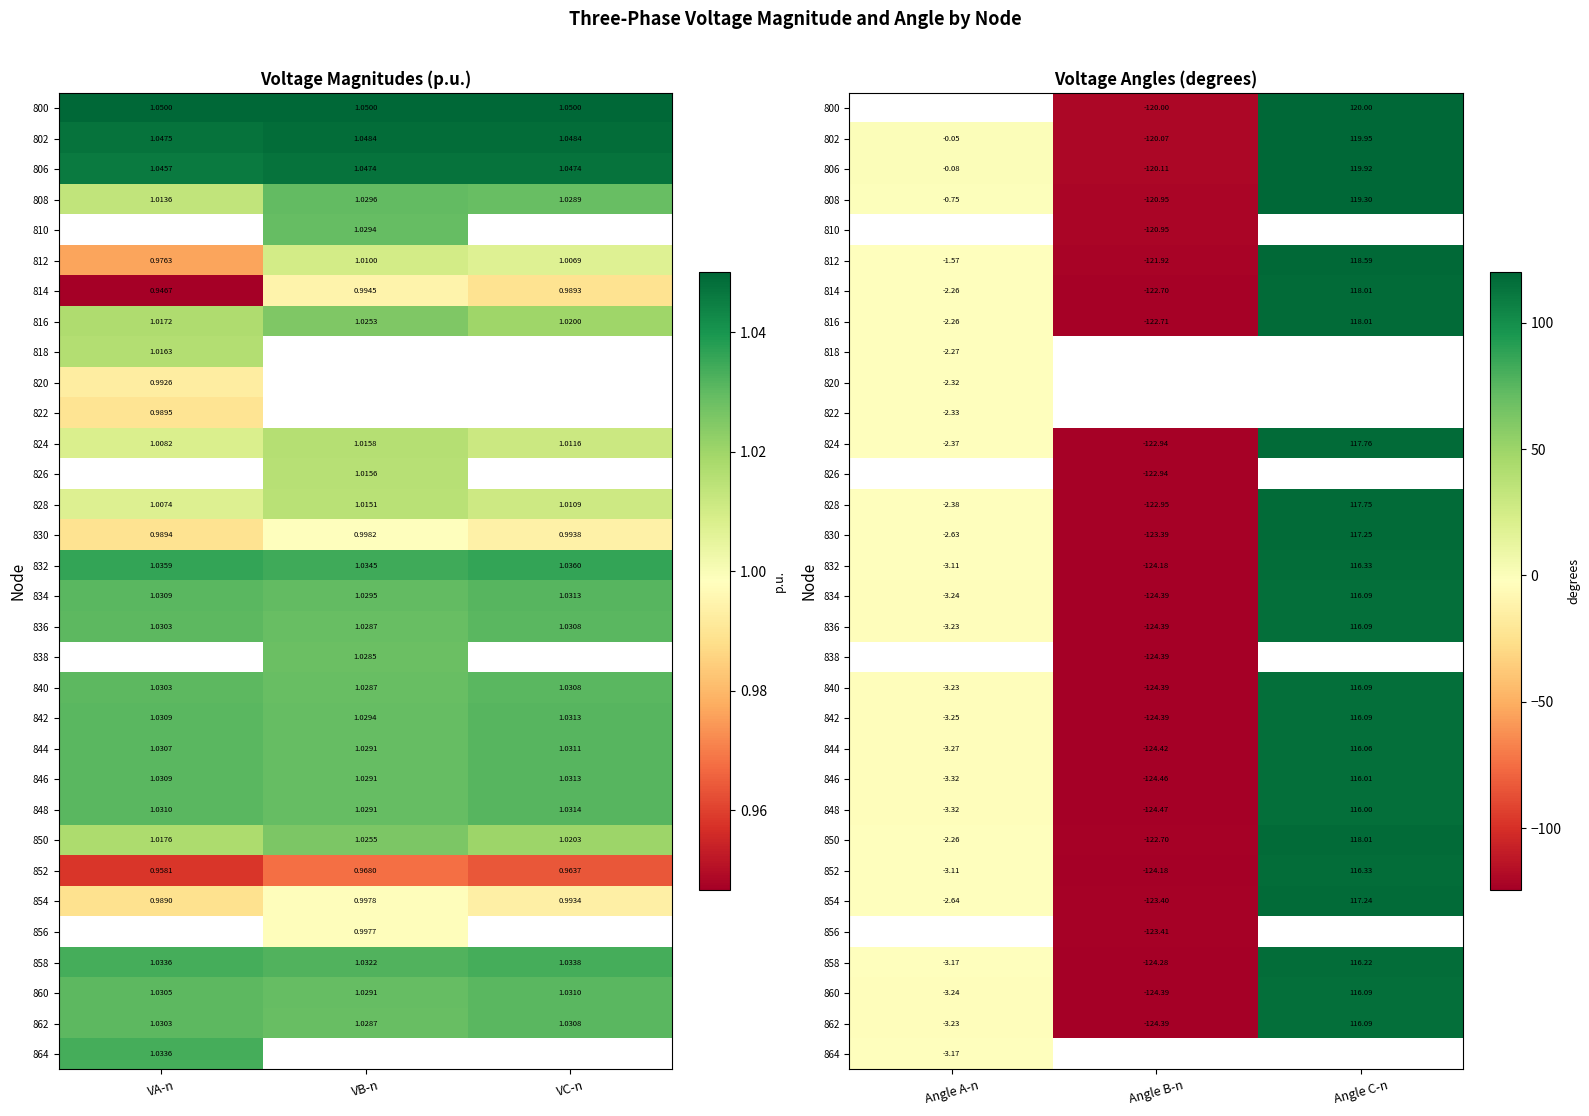

What is the maximum value for 836?

116.1